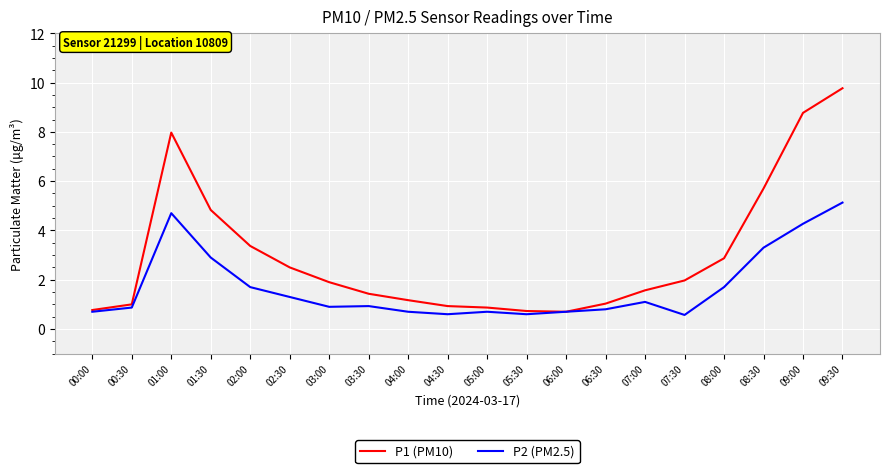

List the series in order of their overall mean, highest first.

P1 (PM10), P2 (PM2.5)